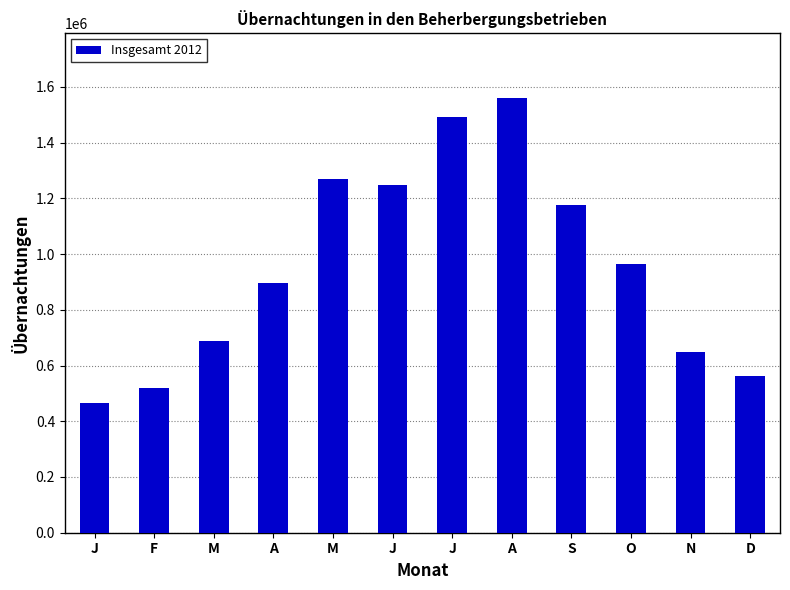

How many categories are shown in the chart?

12